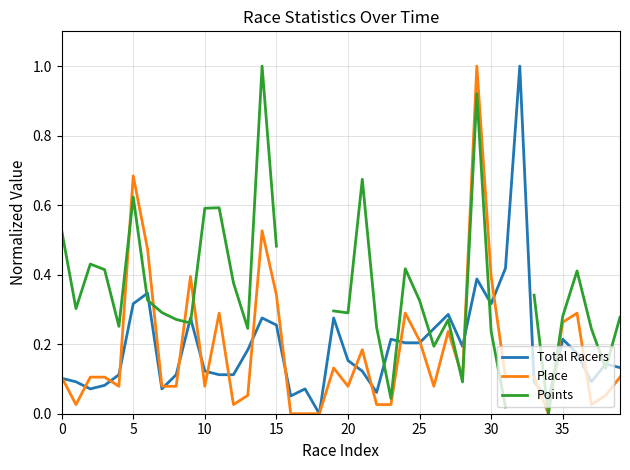

The Total Racers series shows 0.3 at 30. True or false?

True